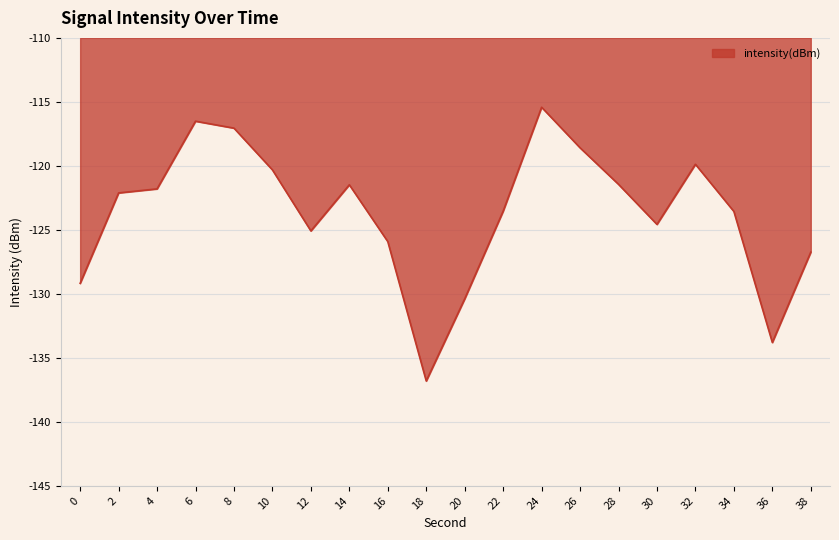

How many distinct data groups are displayed?

1